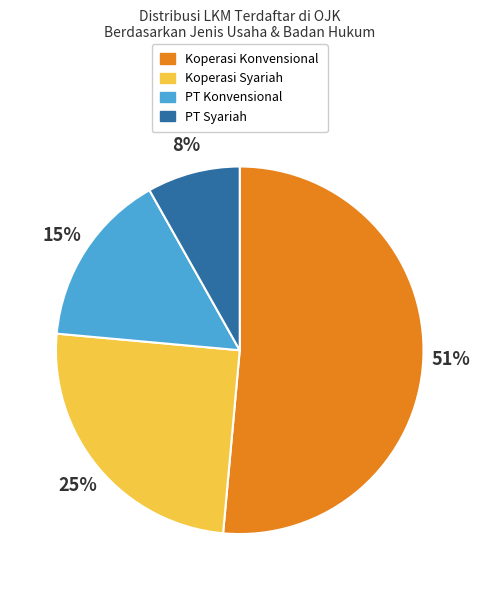

To the nearest percent, what is the difference between the largest and smallest slice percentages?

43%